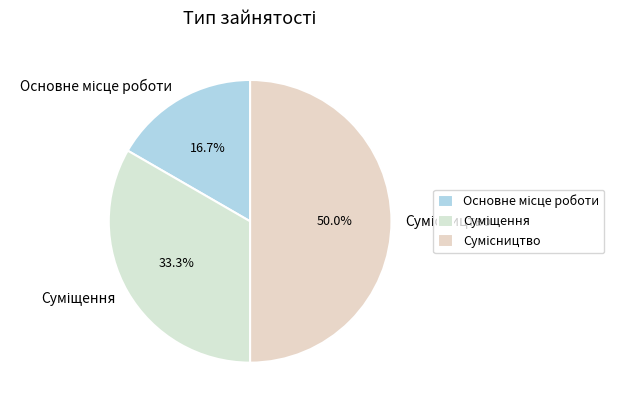

Rank the categories by value from highest to lowest.

Сумісництво, Суміщення, Основне місце роботи